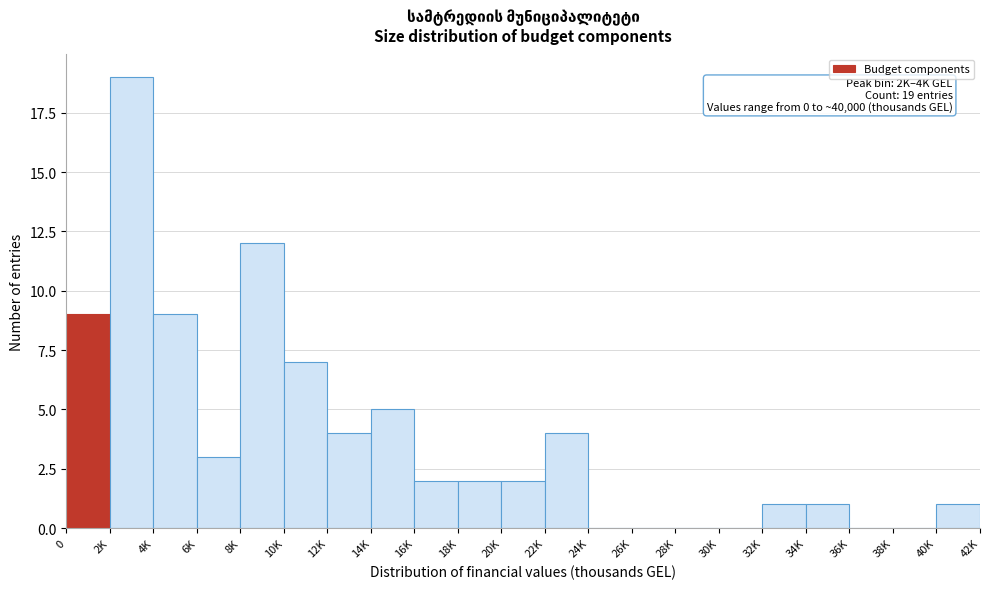

Reading right to left, what are all the values shown in this chart?

40K=1	38K=0	36K=0	34K=1	32K=1	30K=0	28K=0	26K=0	24K=0	22K=4	20K=2	18K=2	16K=2	14K=5	12K=4	10K=7	8K=12	6K=3	4K=9	2K=19	0=9